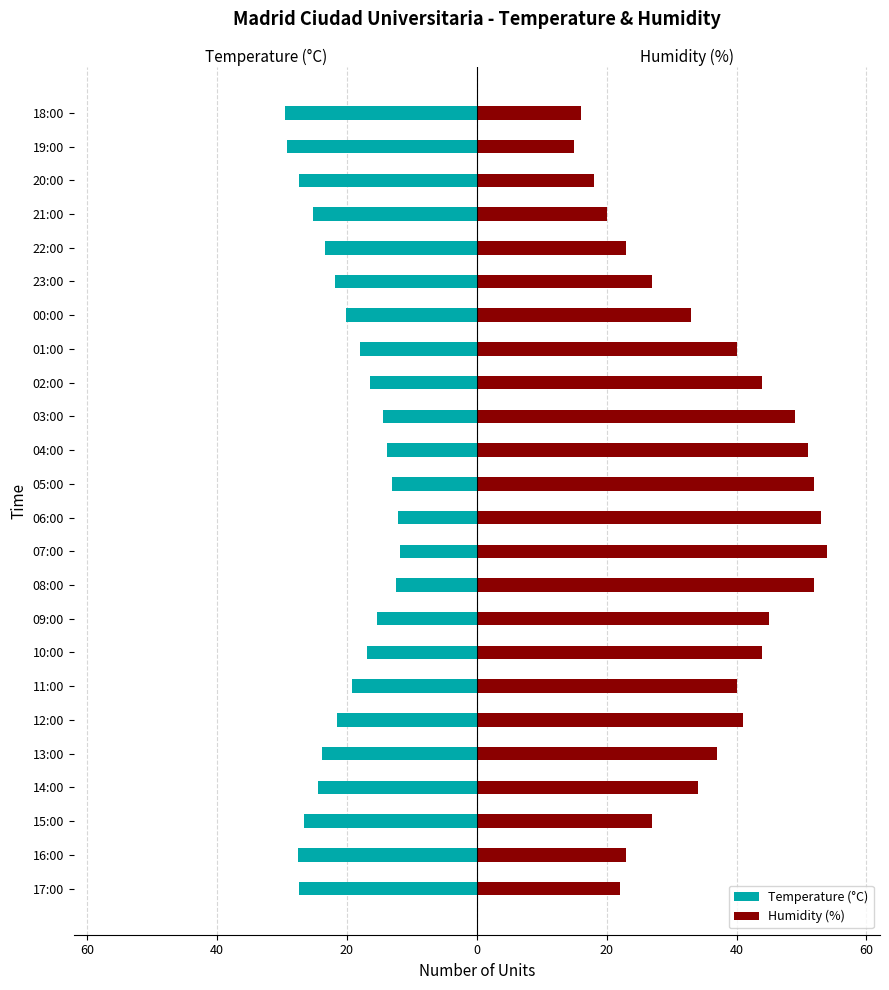

Between 20:00 and 23:00, which is larger?

23:00